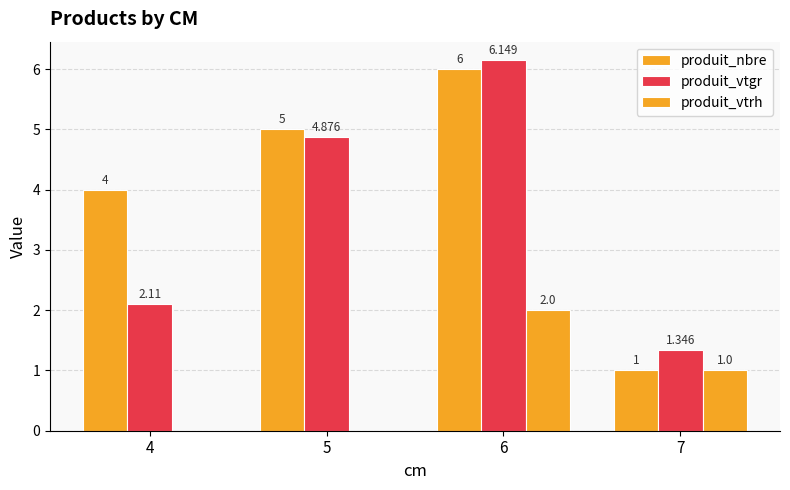

Which series has the largest total across all categories?

produit_nbre